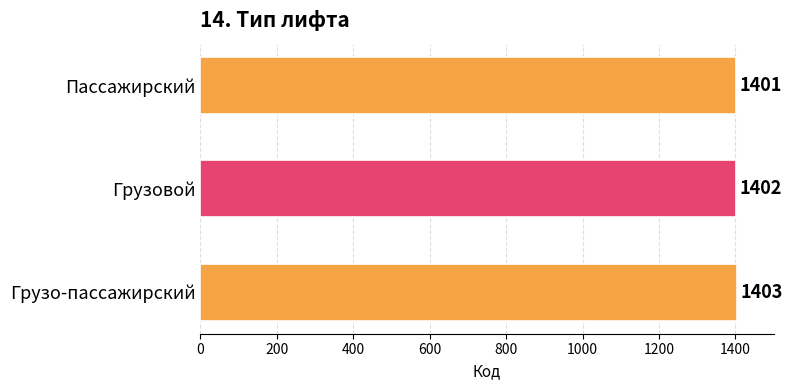

List the labels in order of value, smallest first.

Пассажирский, Грузовой, Грузо-пассажирский